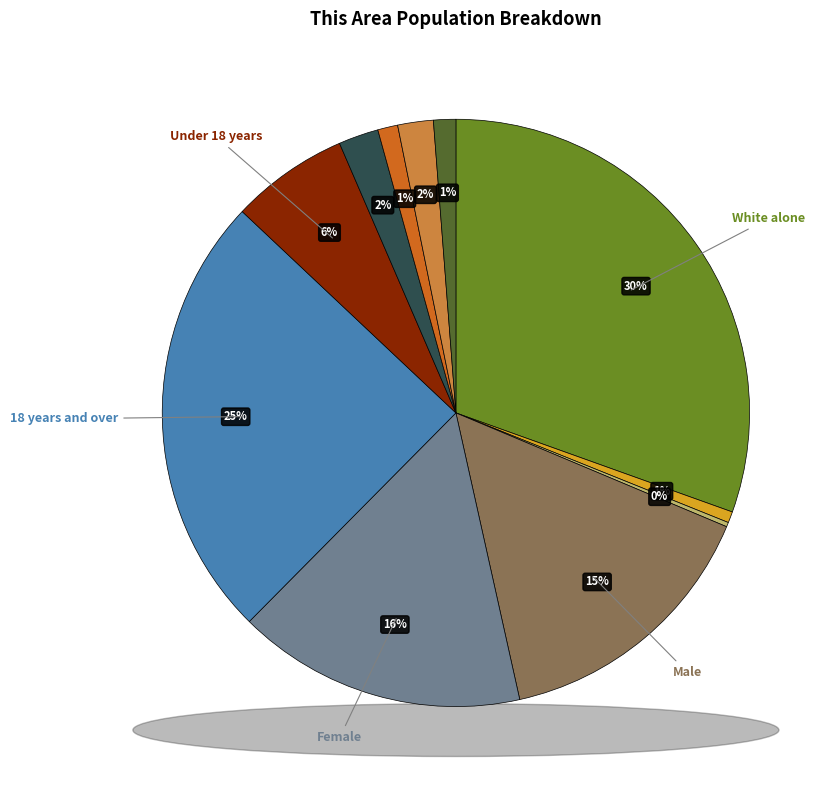

To the nearest percent, what portion does 5 to 9 years represent?

1%